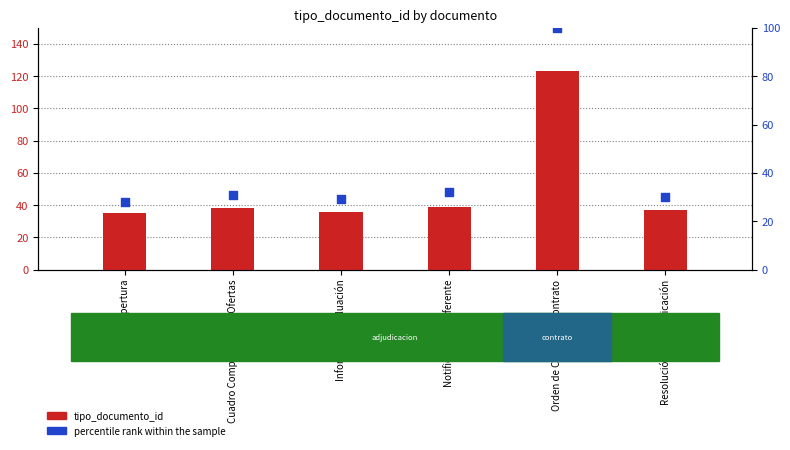

At how many categories does at least one series exceed 98?

1